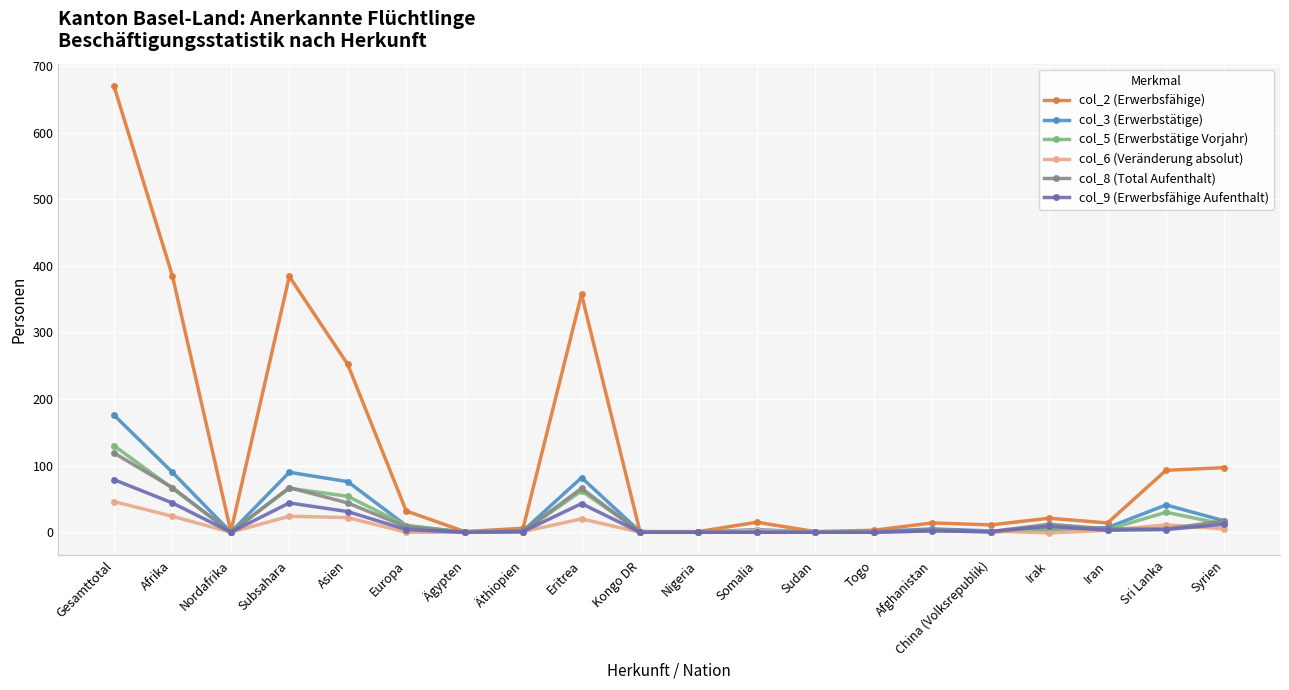

Where does the col_2 (Erwerbsfähige) series first go above 15?

Gesamttotal